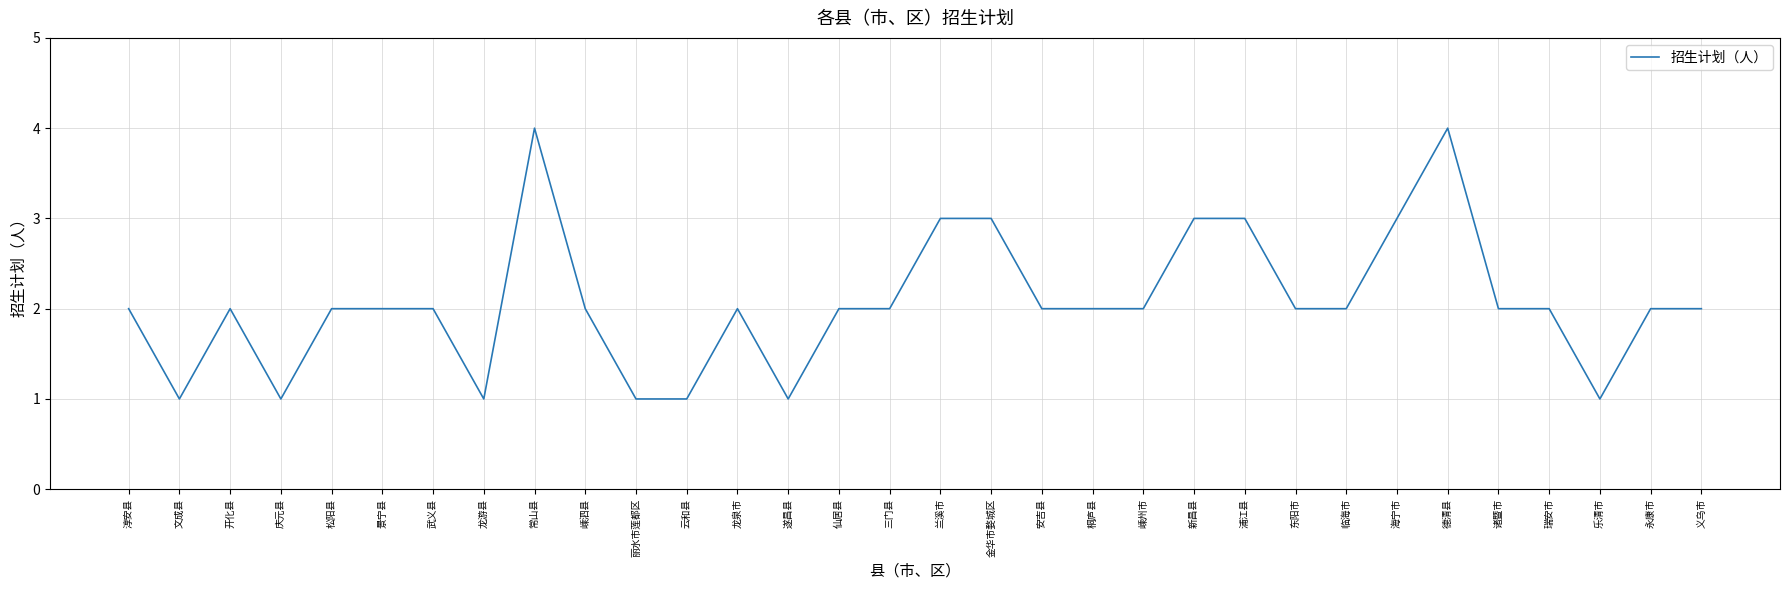

Is it true that the value at 开化县 is 2?

True